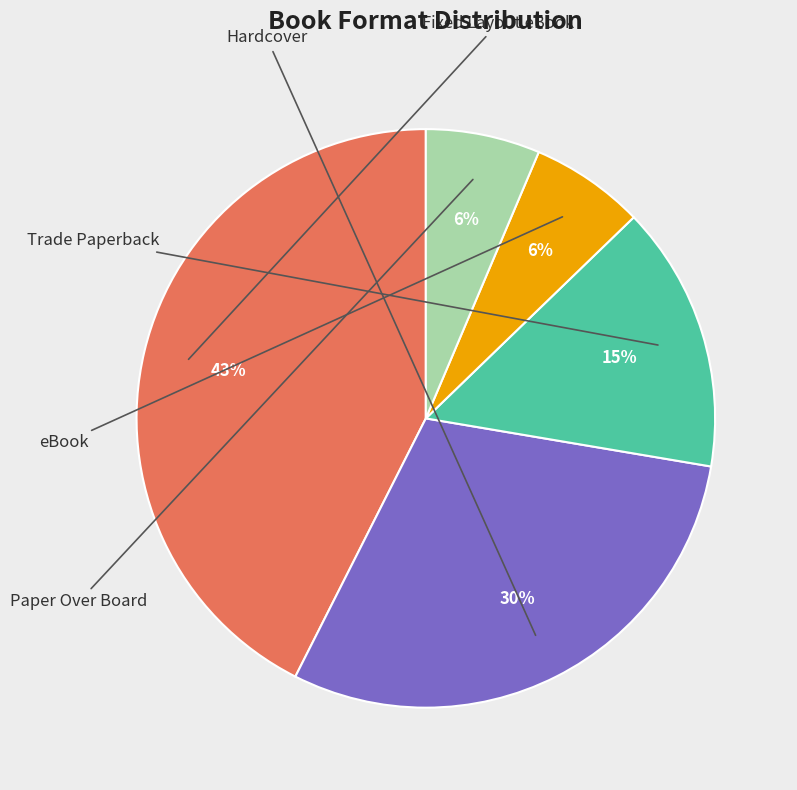

To the nearest percent, what is the average slice percentage?

20%